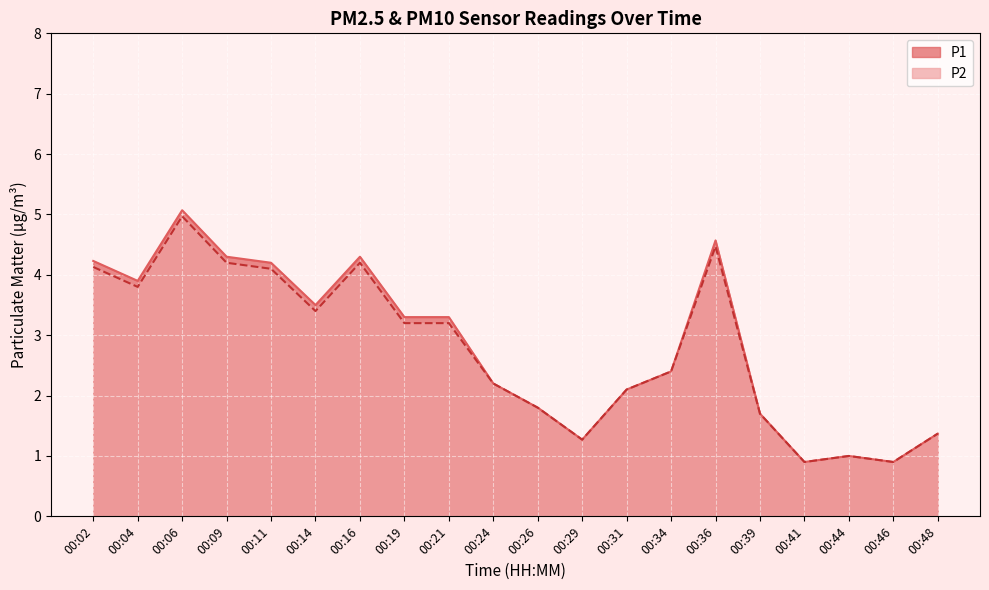

At which label does P1 reach its peak?

00:06